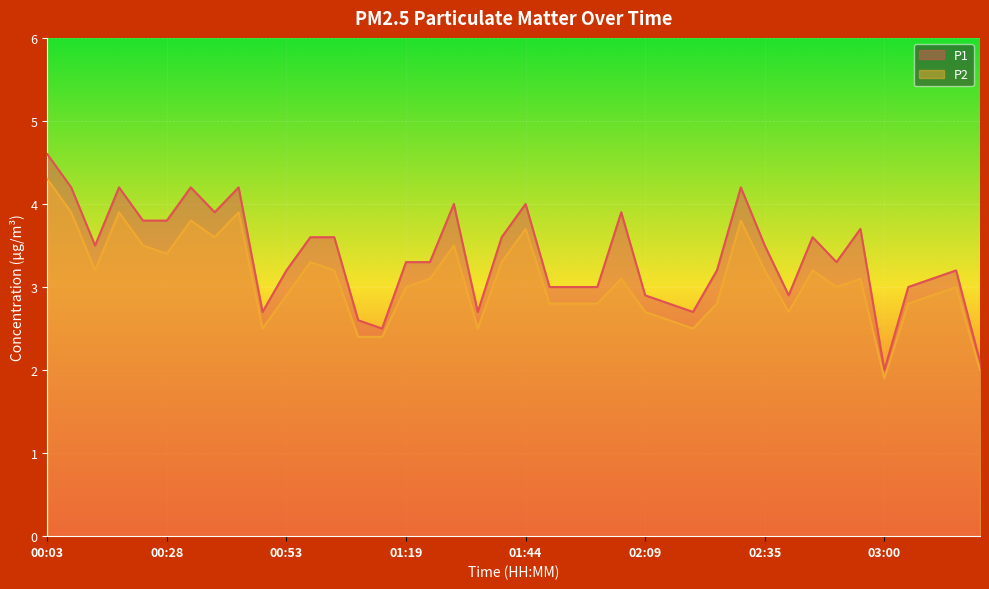

What is the value of the P1 point at the 9th from the left?

4.2